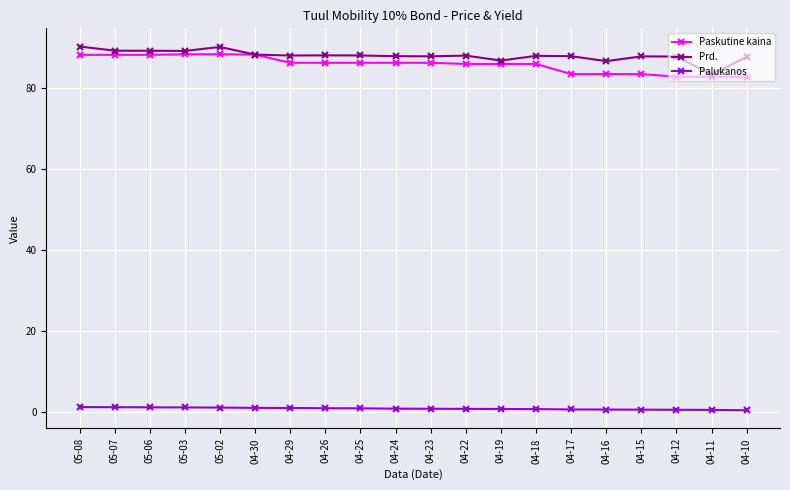

What is the highest value of the Prd. series?

90.1